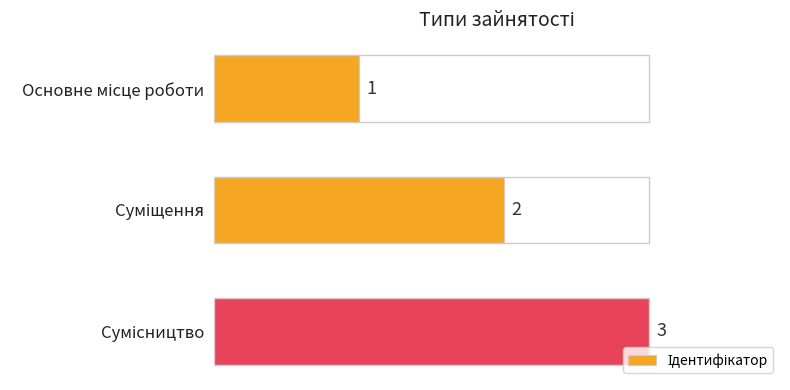

What is the sum of all values?

6